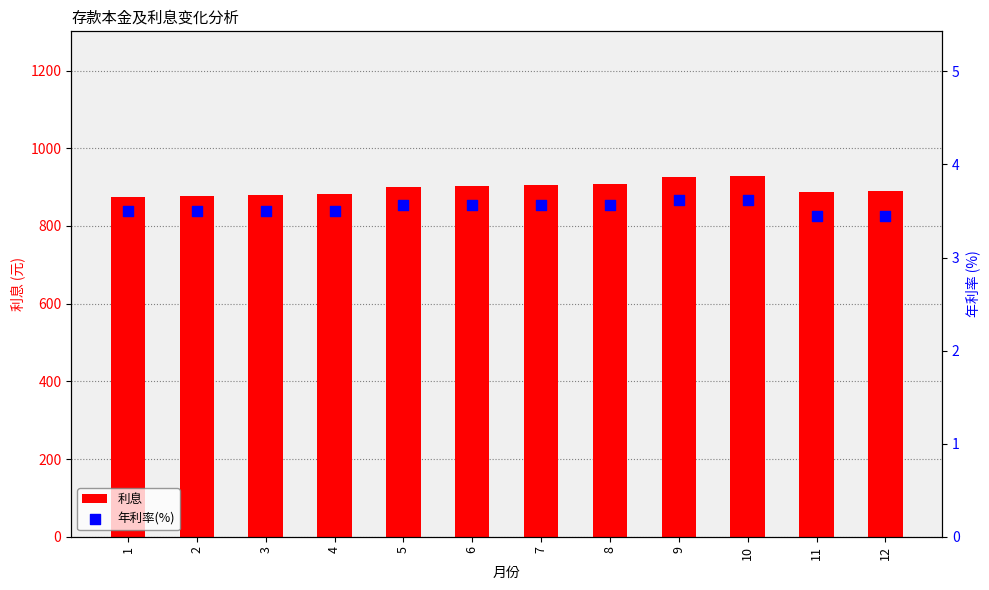

What are all the series names shown in the legend?

利息, 年利率(%)